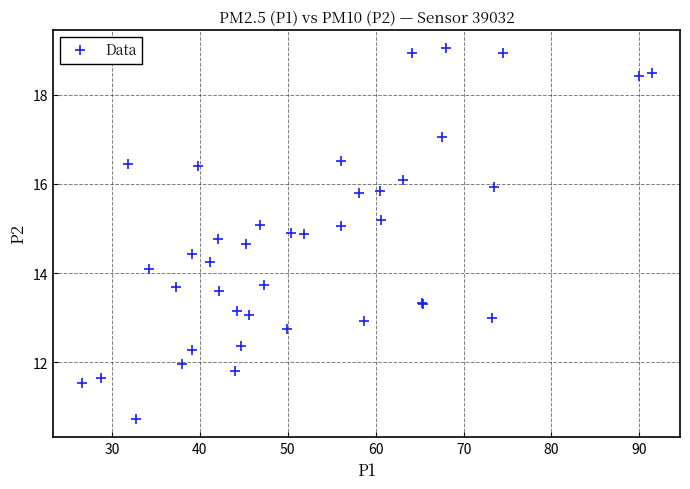

What Y value in the scatter plot is closest to 14?

14.1